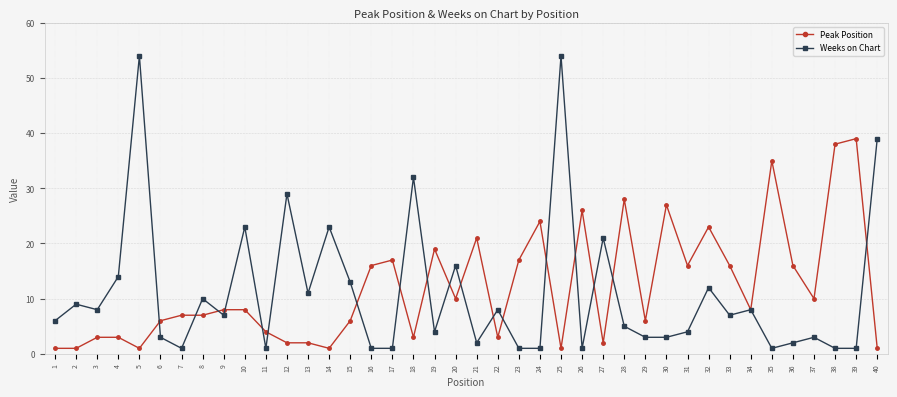

What is the average value of the Weeks on Chart series?

11